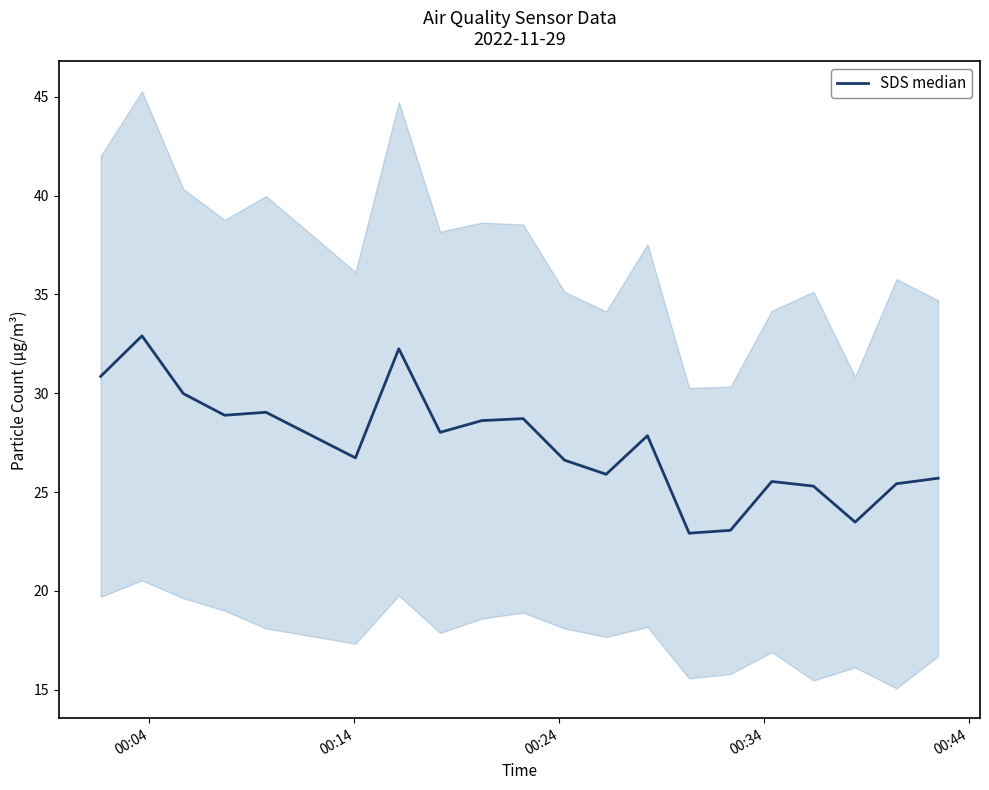

How many series are shown in this chart?

1